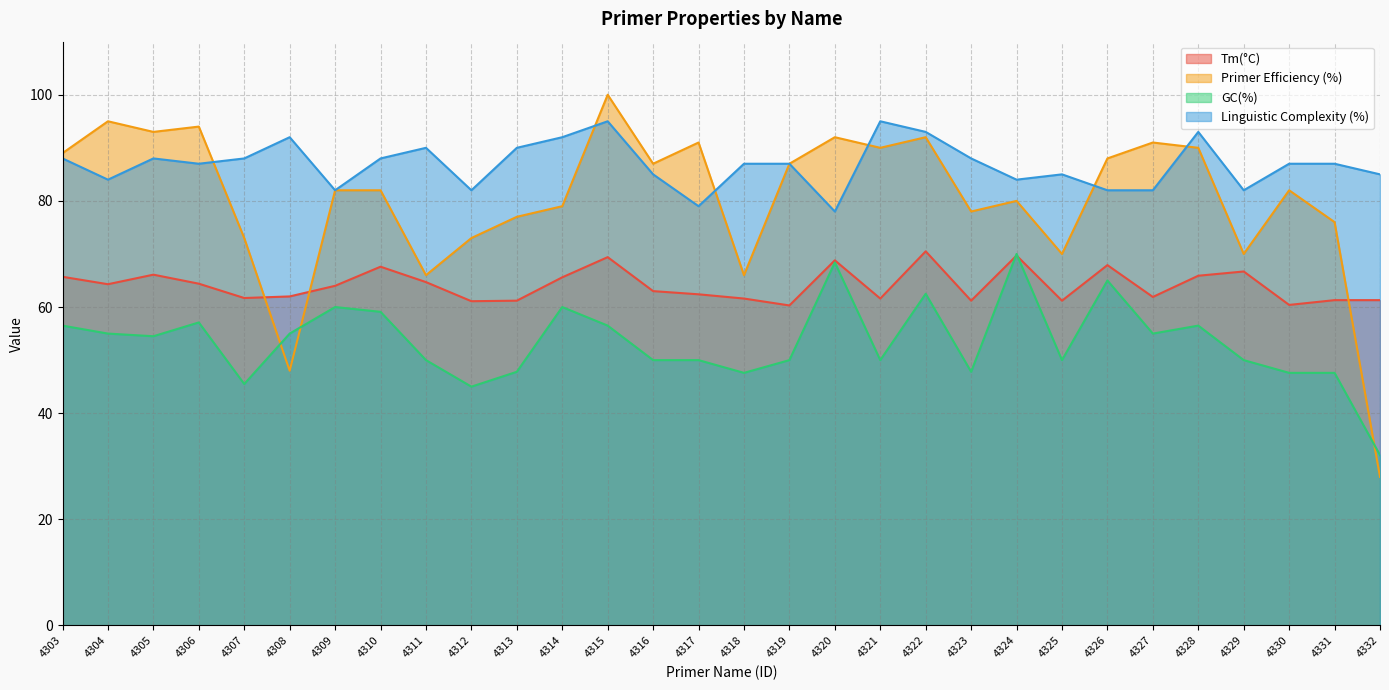

Rank the series by their average value, from highest to lowest.

Linguistic Complexity (%), Primer Efficiency (%), Tm(°C), GC(%)